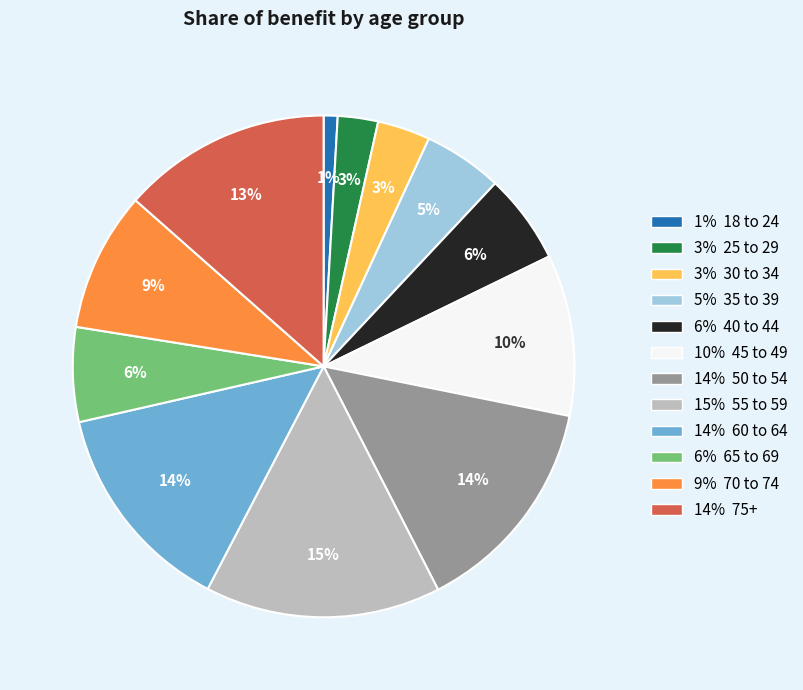

To the nearest percent, what is the average slice percentage?

8%